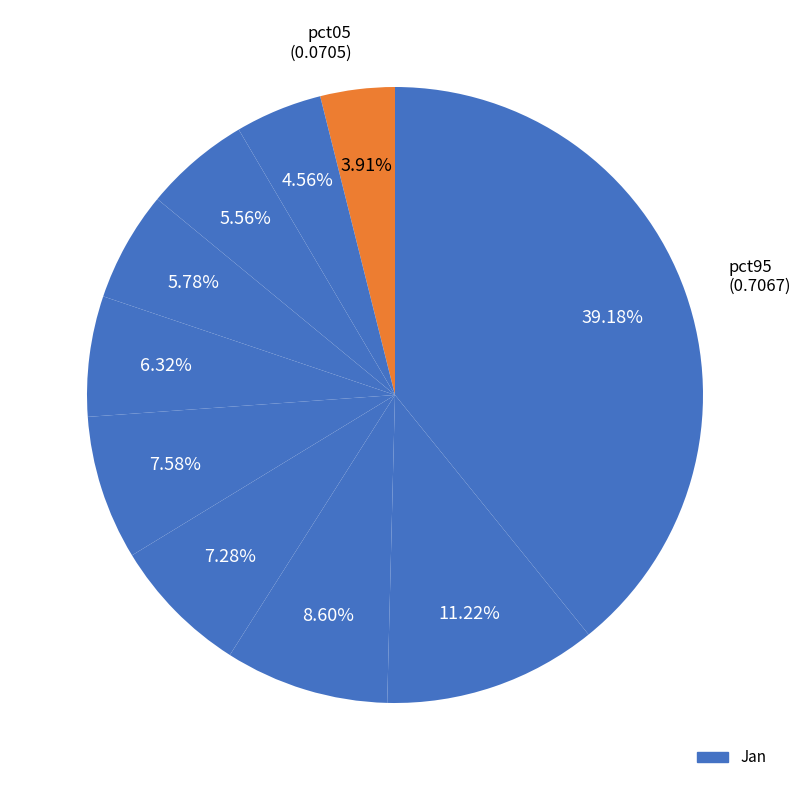

Count the number of slices in the pie.

10